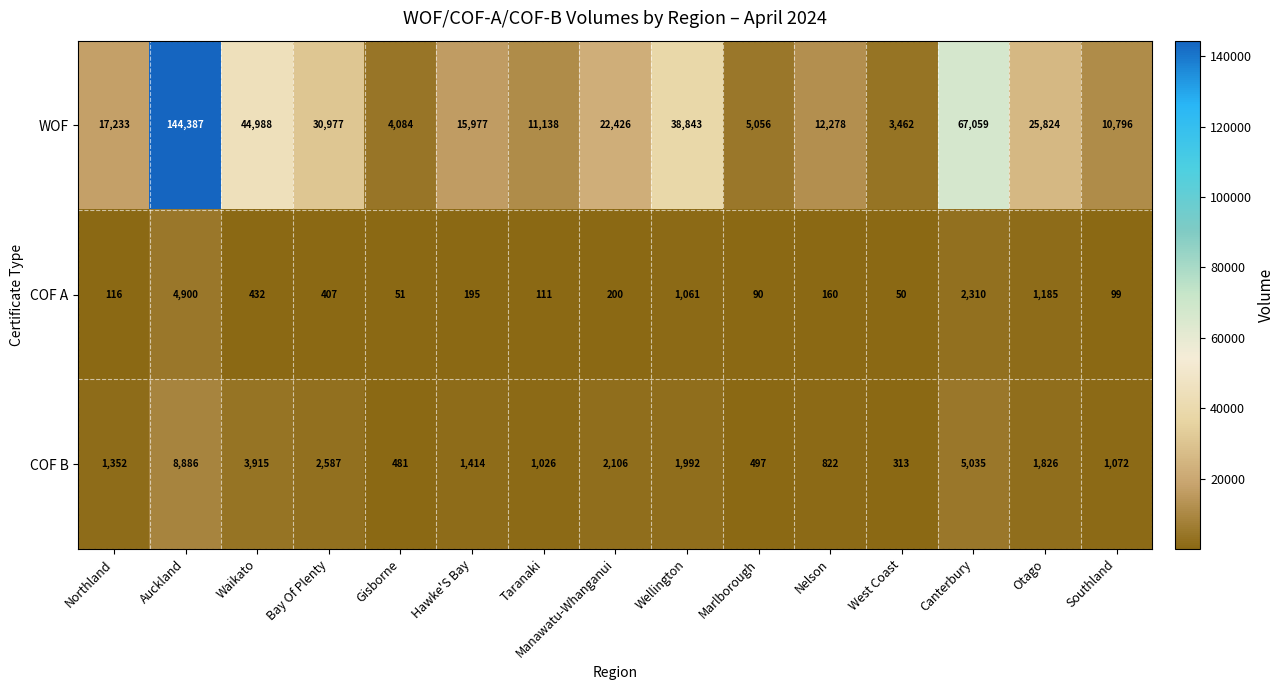

What is the sum of the COF A values at Wellington and Northland?

1177